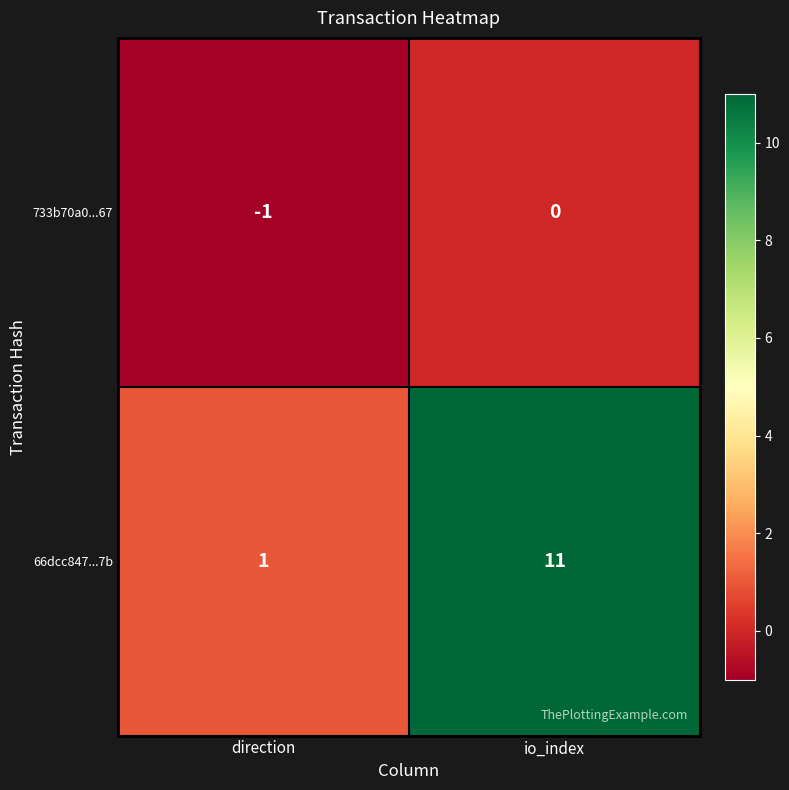

Which category has the lowest value in the 66dcc847...7b series?

direction